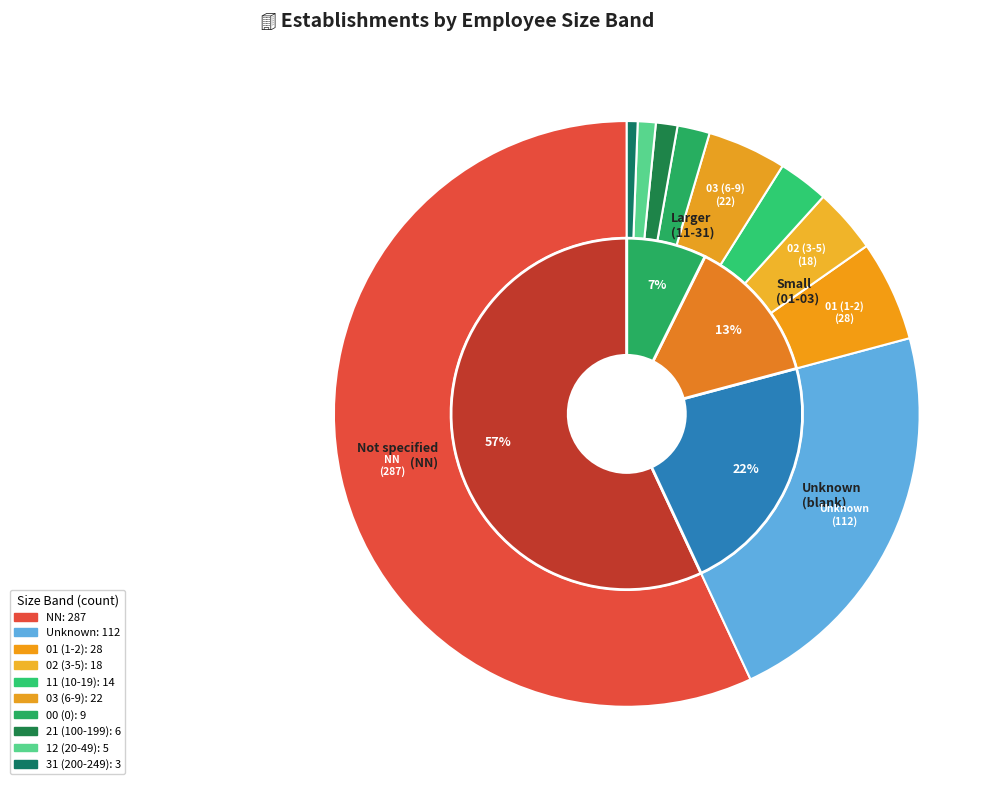

What is the ratio of the value at 21 to the value at 02?

0.3